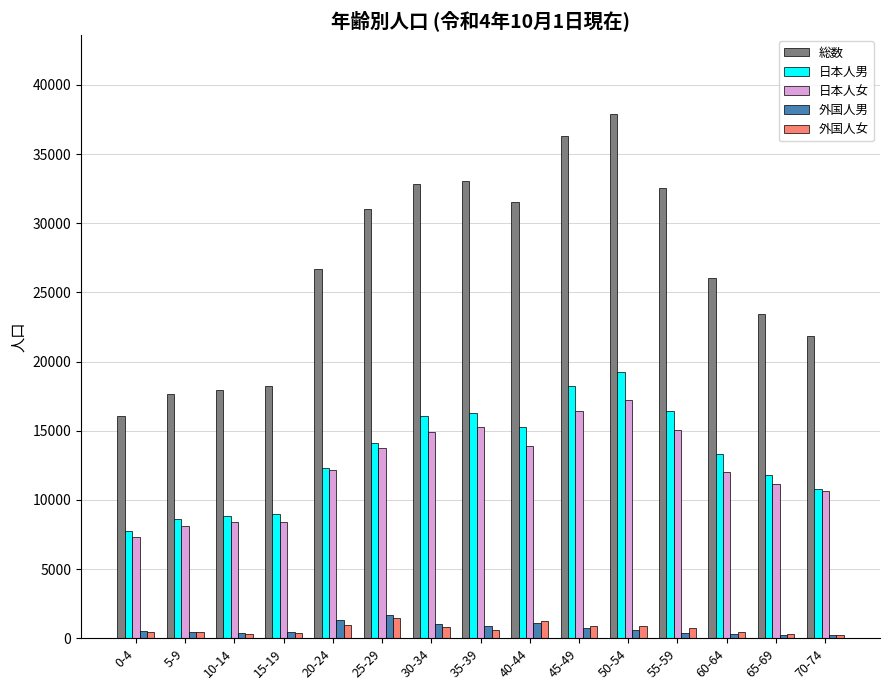

Which series has the largest range (max minus min)?

総数